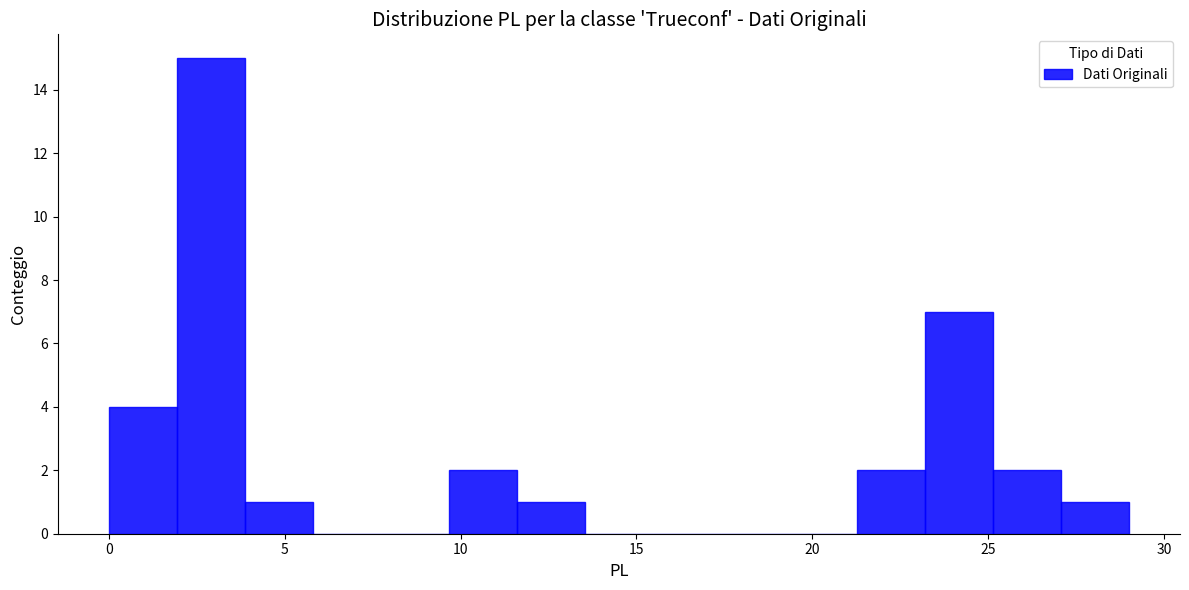

Read against the x-axis, roughly where is the centre of the tallest bar?

3.0